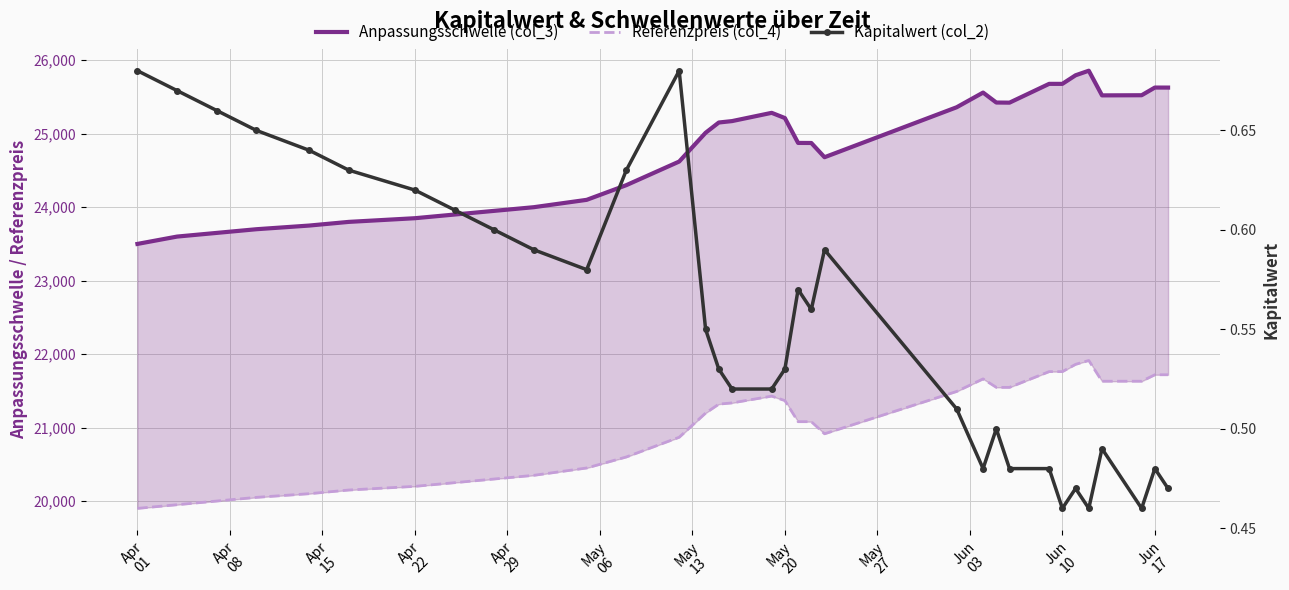

How many data points does each series have?

33